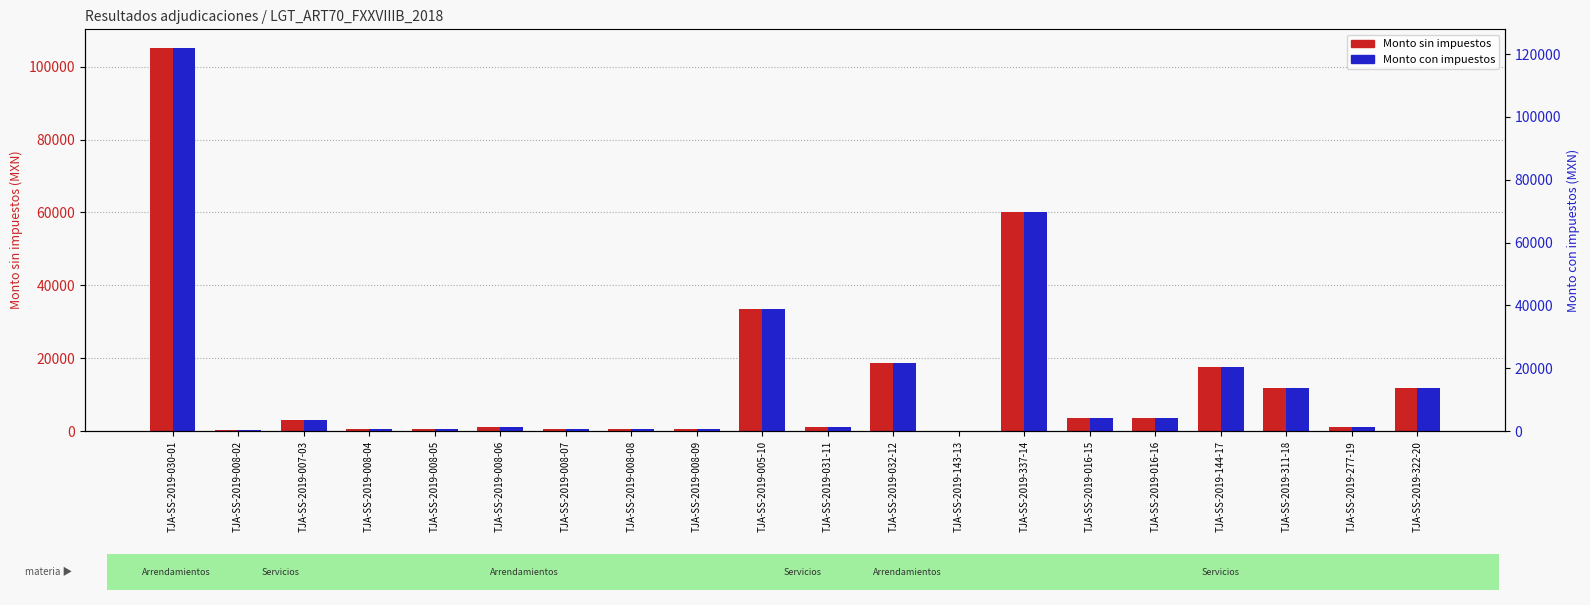

What is the maximum value shown in the chart?

121800.0